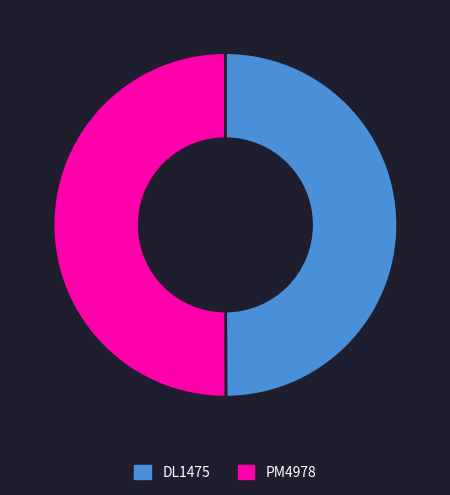

What is the ratio of the value at DL1475 to the value at PM4978?

1.0